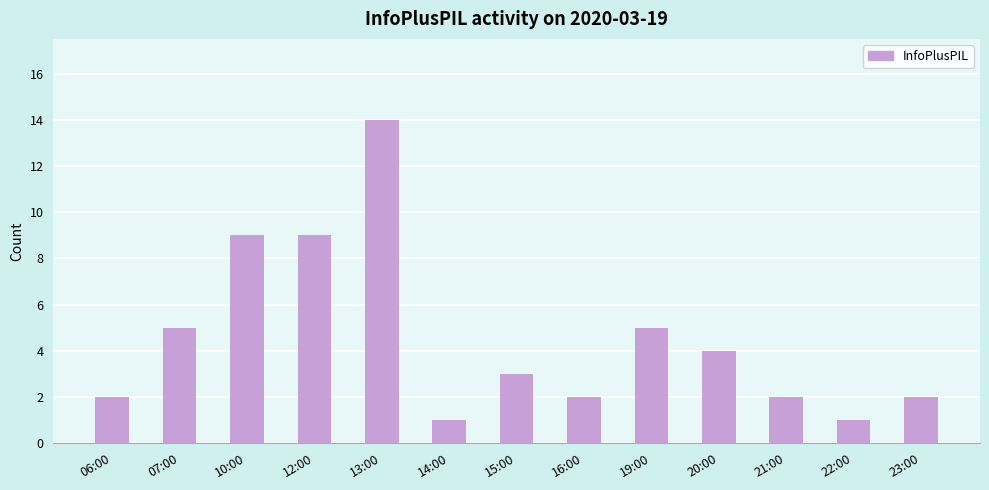

What is the approximate value at 14:00?

1